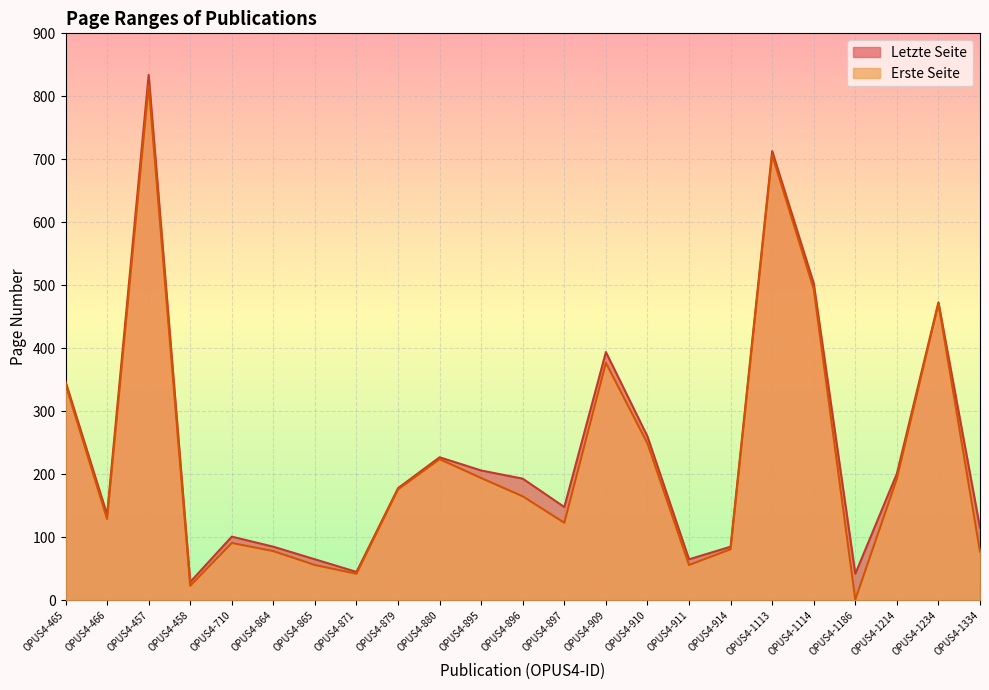

The value of Erste Seite at OPUS4-896 is 165. True or false?

True